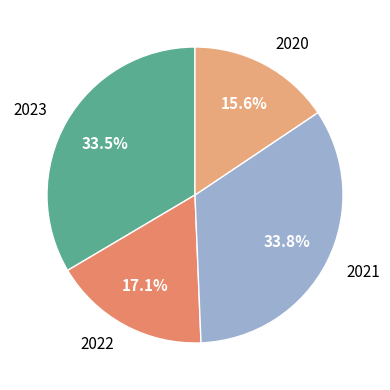

Does any single category account for the majority?

No